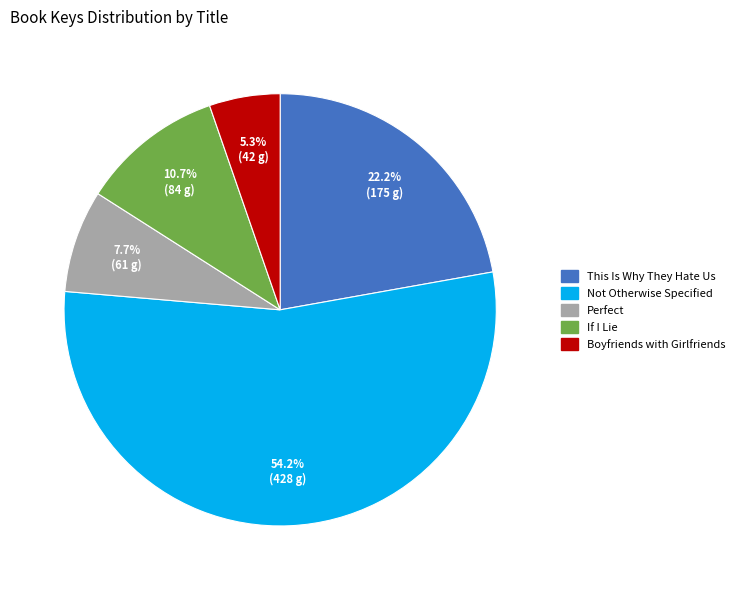

Which slice is the largest?

Not Otherwise Specified